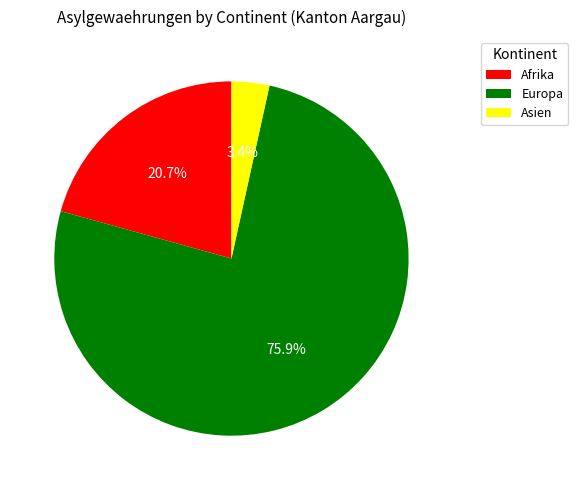

How many slices are in this pie chart?

3